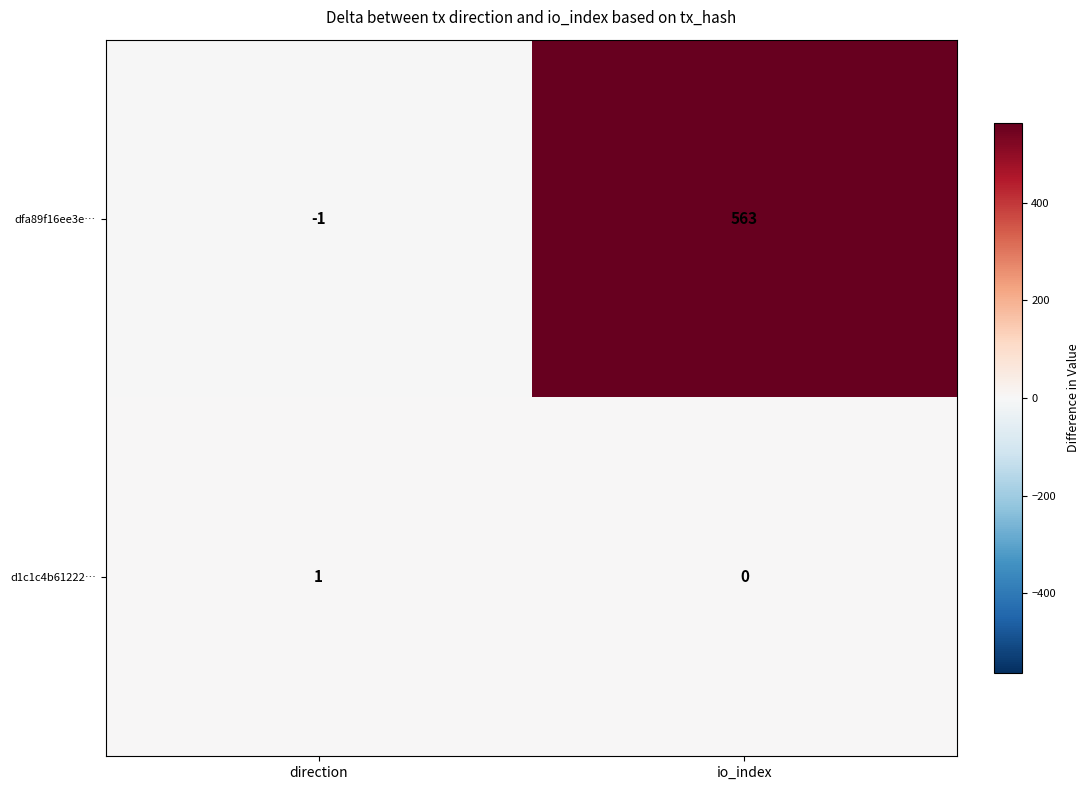

Where is dfa89f16ee3e… nearest to the value 281?

direction